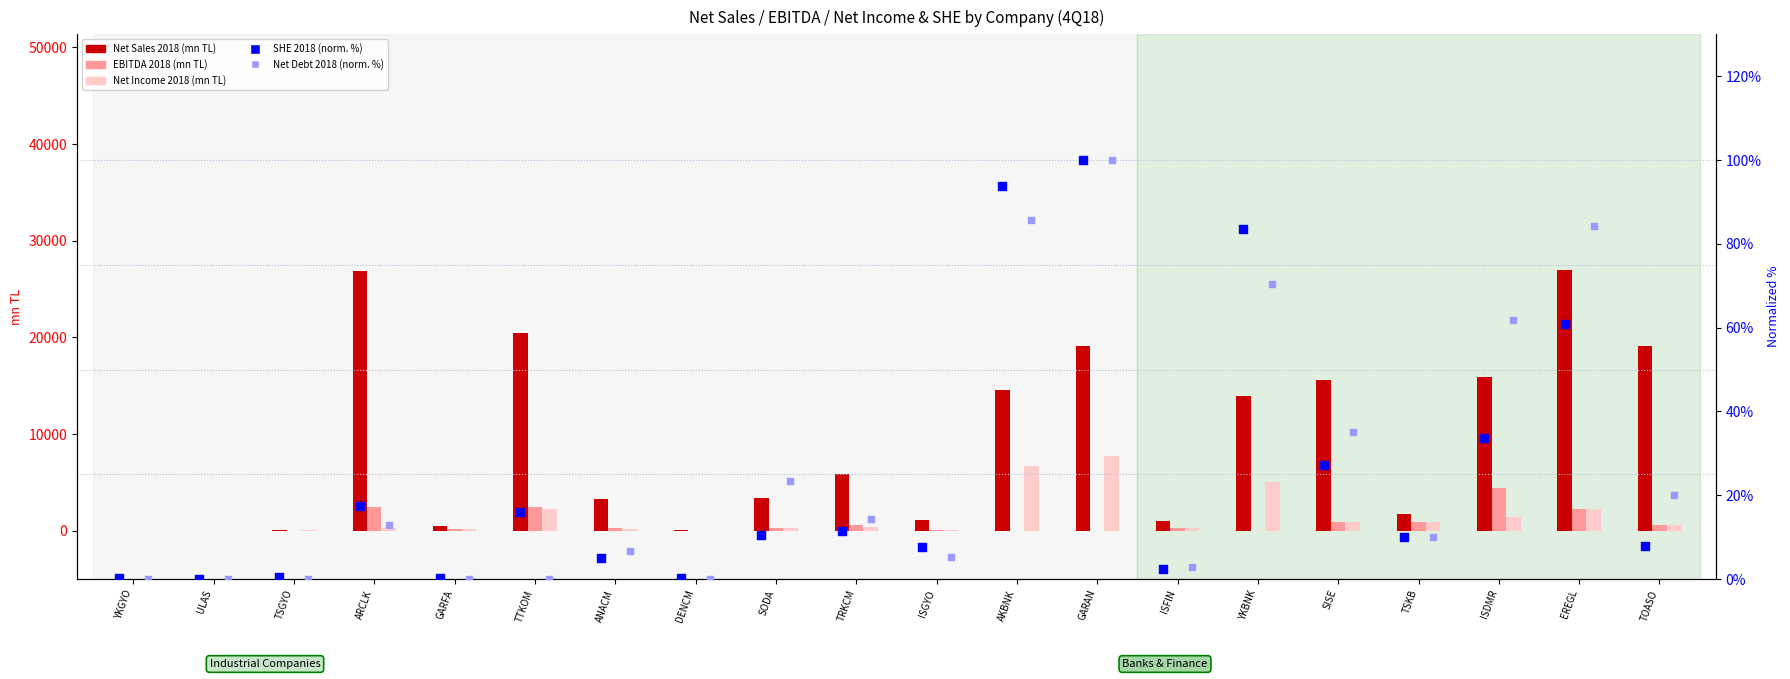

Which series has the largest total across all categories?

Net Sales 2018 (mn TL)